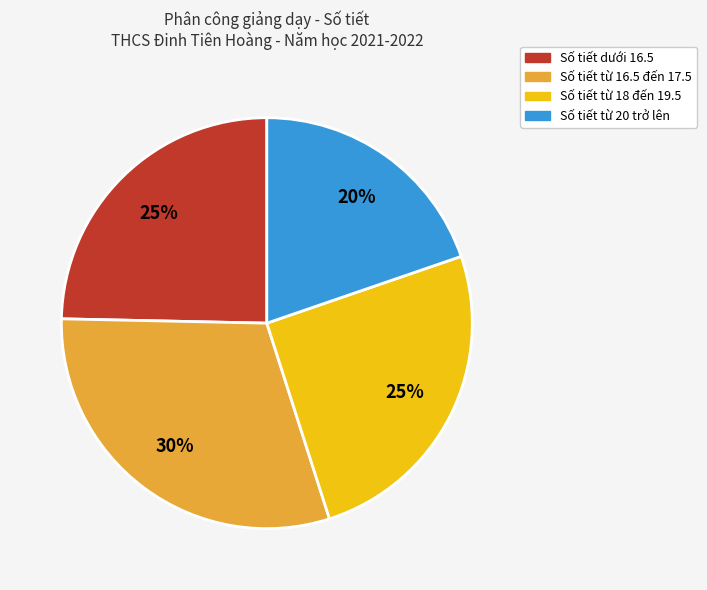

To the nearest percent, what is the average slice percentage?

25%